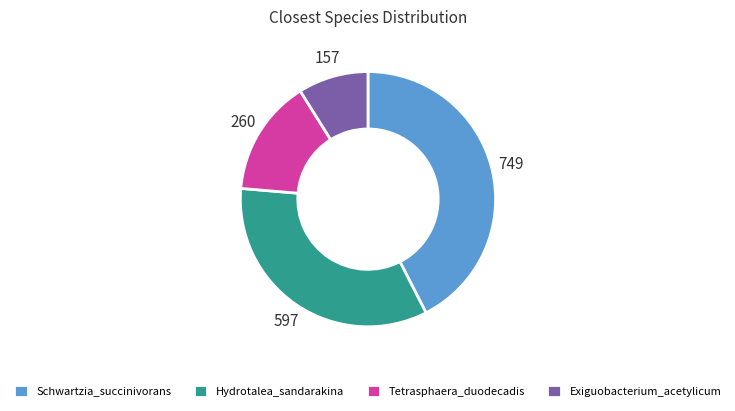

Which category has the smallest portion of the pie?

Exiguobacterium_acetylicum